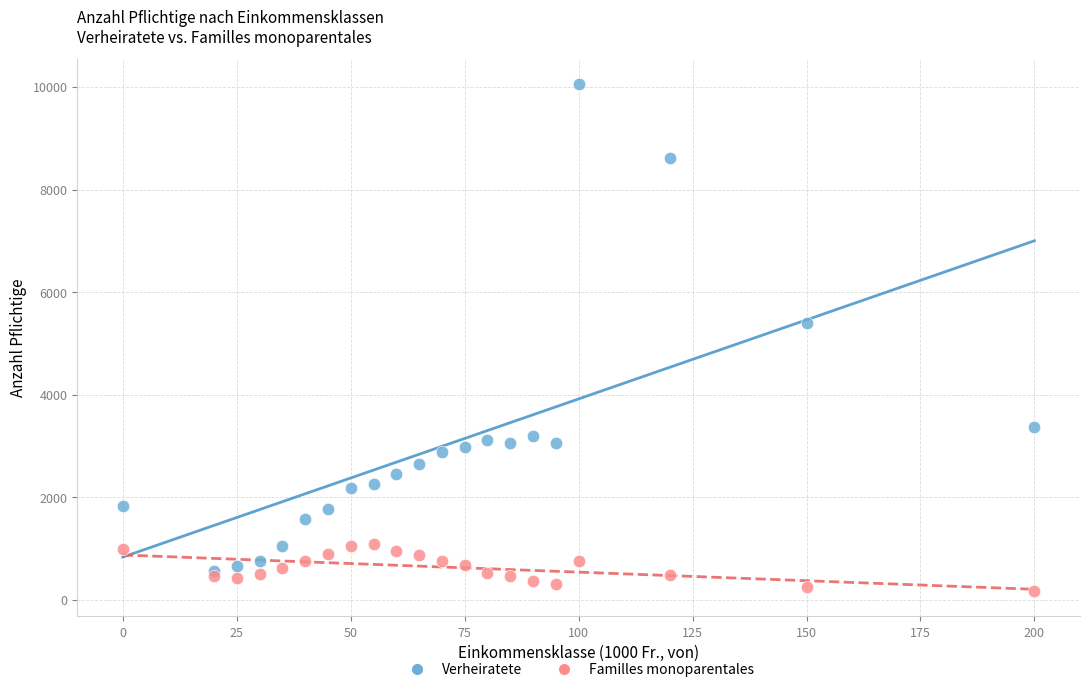

Across all series, what Y value is closest to 5113?

5395